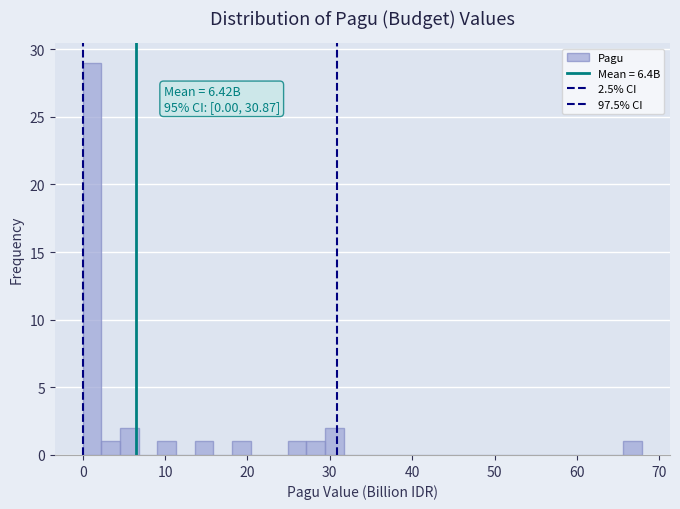

Around what value on the x-axis is the tallest bar? Give the approximate position of its centre, as read against the axis.

1